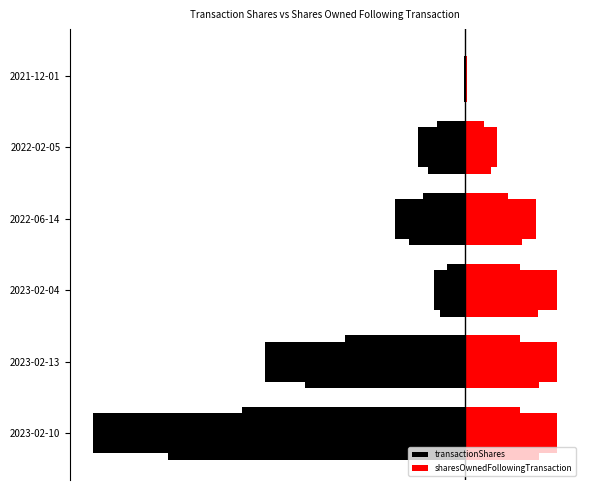

What is the maximum value shown in the chart?

73672.5